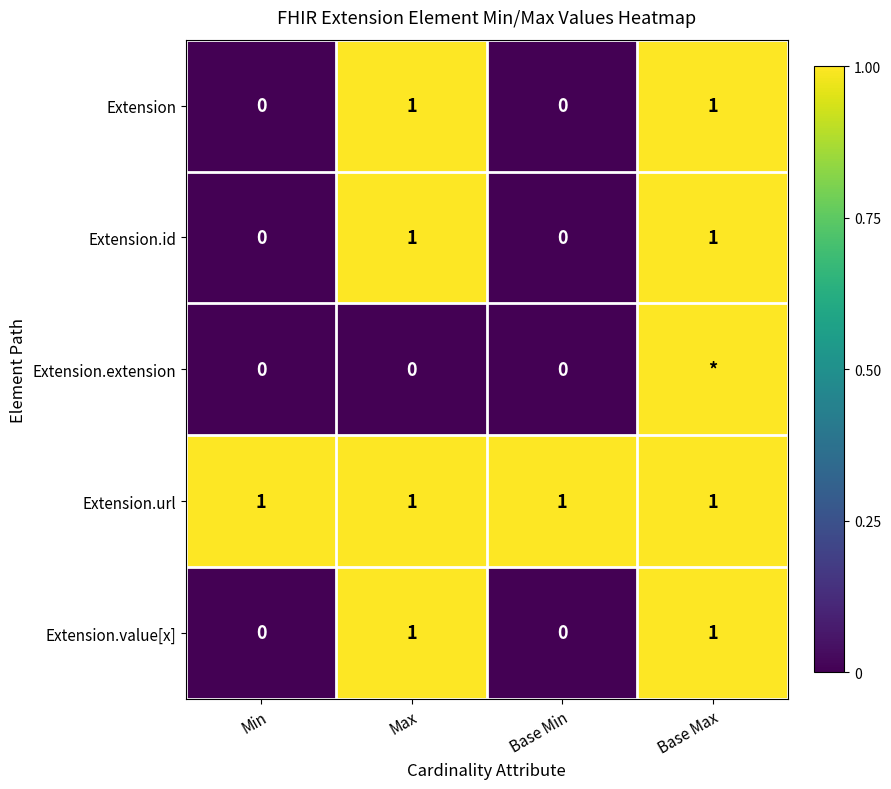

Is the value of Extension.value[x] at Min greater than the value of Extension.url at Base Max?

No